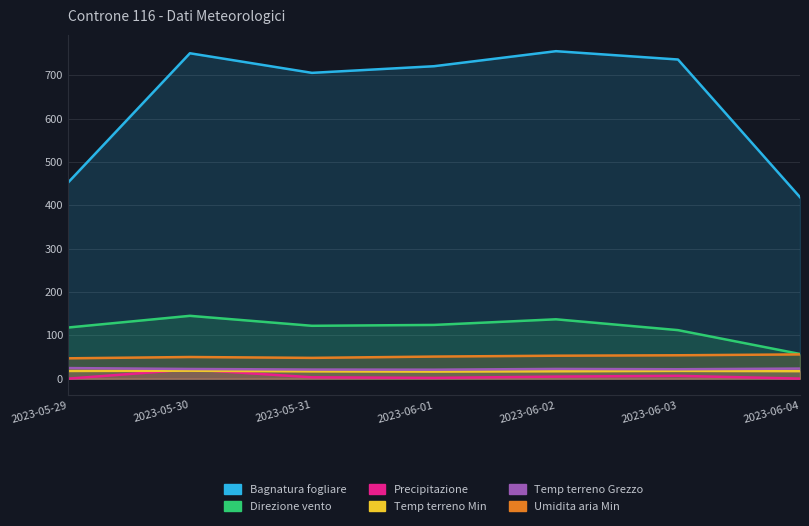

What is the maximum value shown in the chart?

755.5